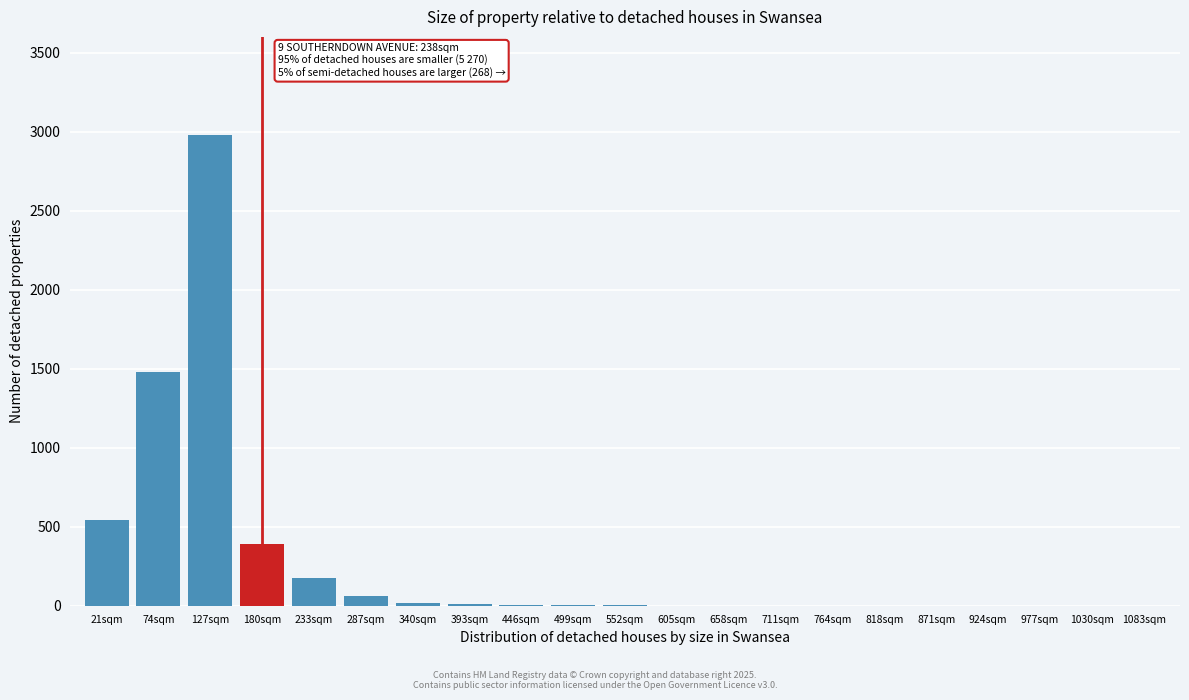

True or false: the data shows 0 at 1030sqm.

True